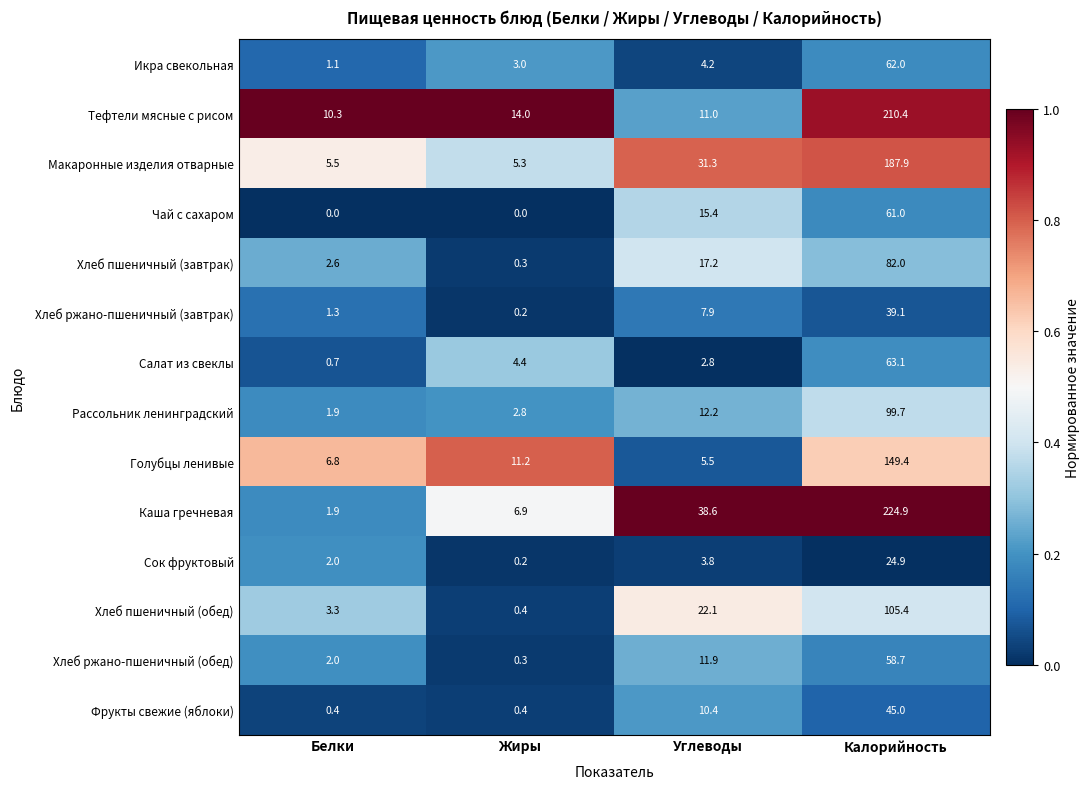

At Углеводы, list the series in order from smallest to largest.

Салат из свеклы, Сок фруктовый, Икра свекольная, Голубцы ленивые, Хлеб ржано-пшеничный (завтрак), Фрукты свежие (яблоки), Тефтели мясные с рисом, Хлеб ржано-пшеничный (обед), Рассольник ленинградский, Чай с сахаром, Хлеб пшеничный (завтрак), Хлеб пшеничный (обед), Макаронные изделия отварные, Каша гречневая